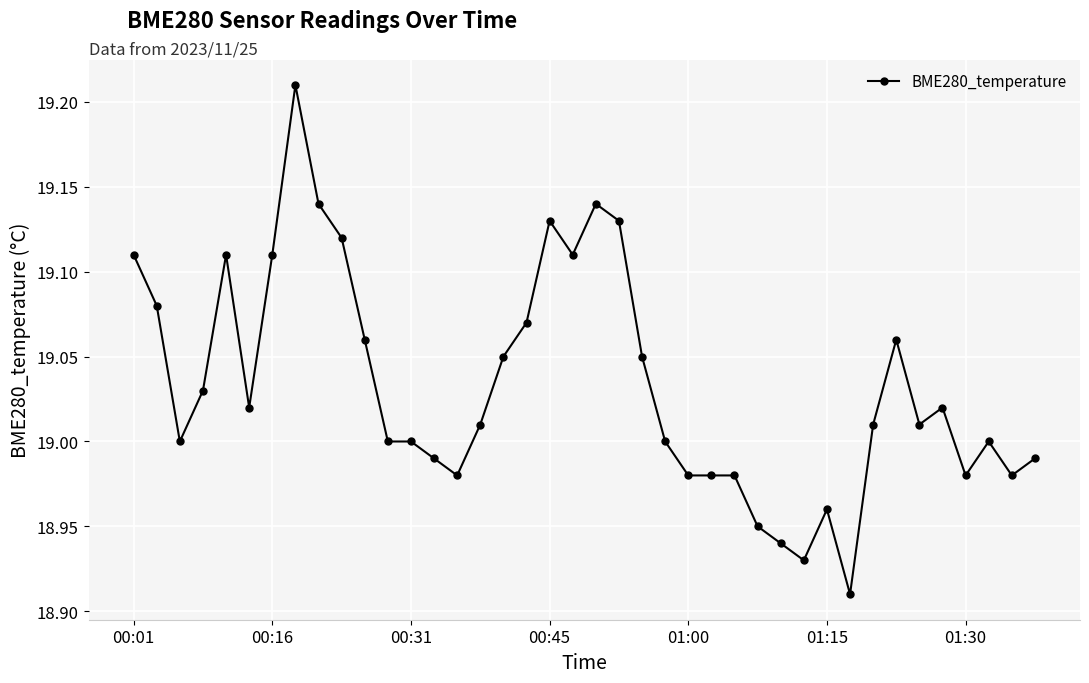

What is the sum of all values?

761.3